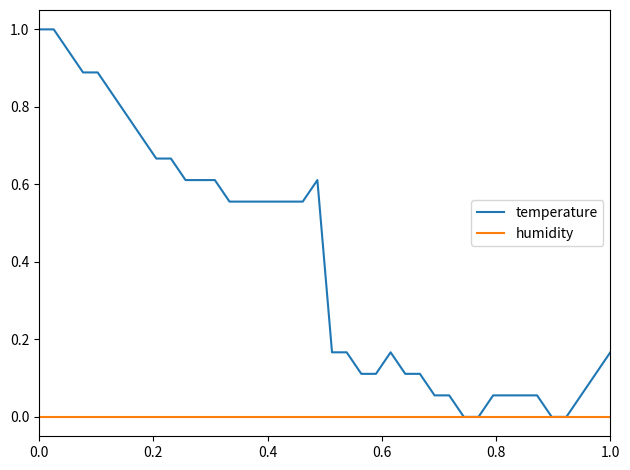

Which series has the largest range (max minus min)?

temperature